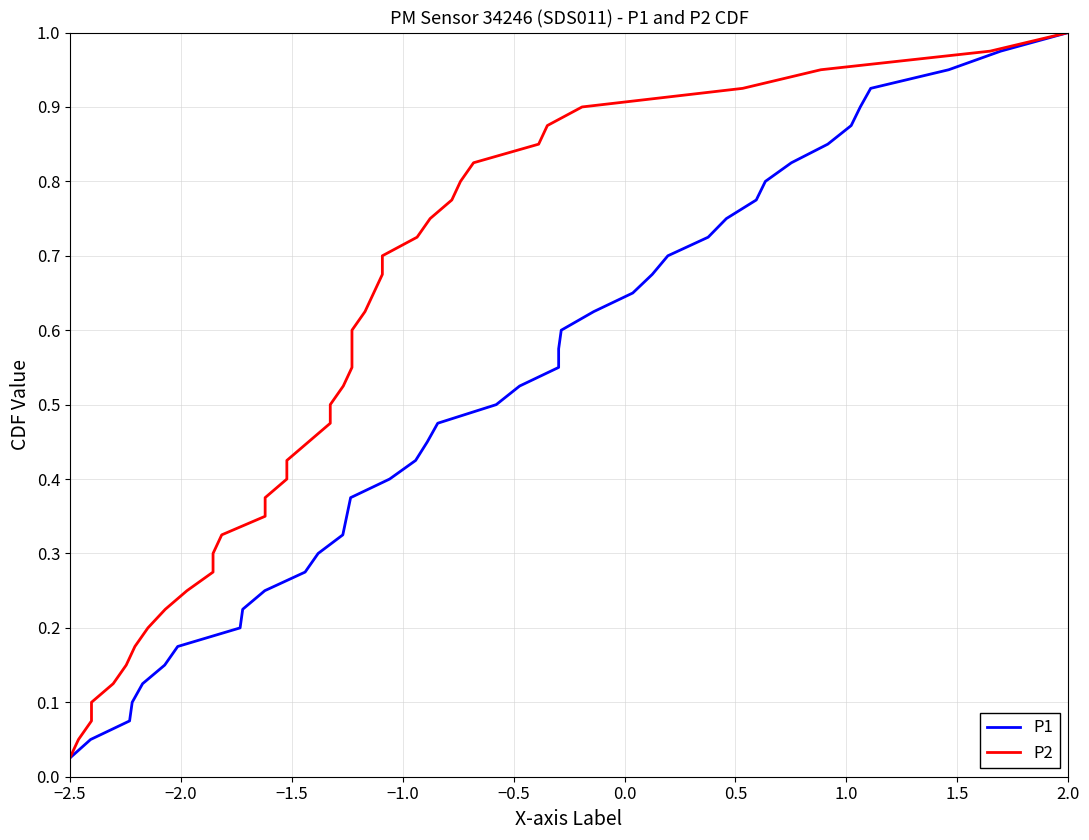

Is it true that P2 equals 0.2 at 10?

False